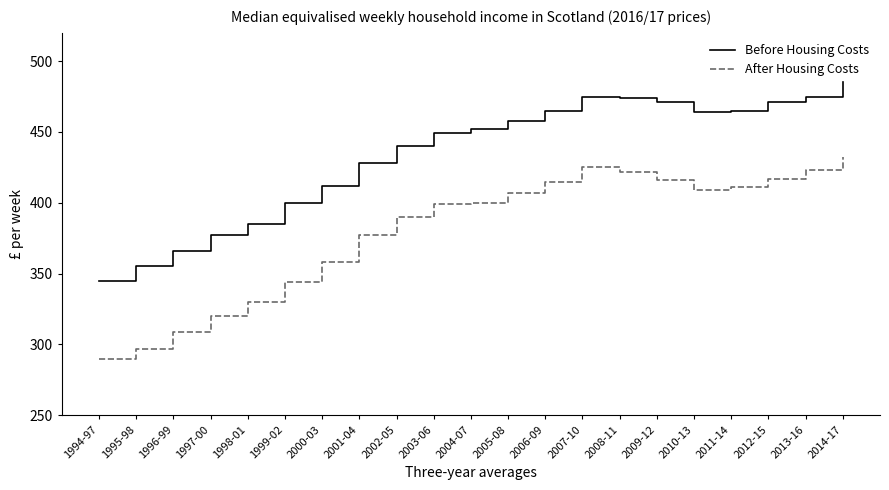

True or false: Before Housing Costs and After Housing Costs intersect in this chart.

False